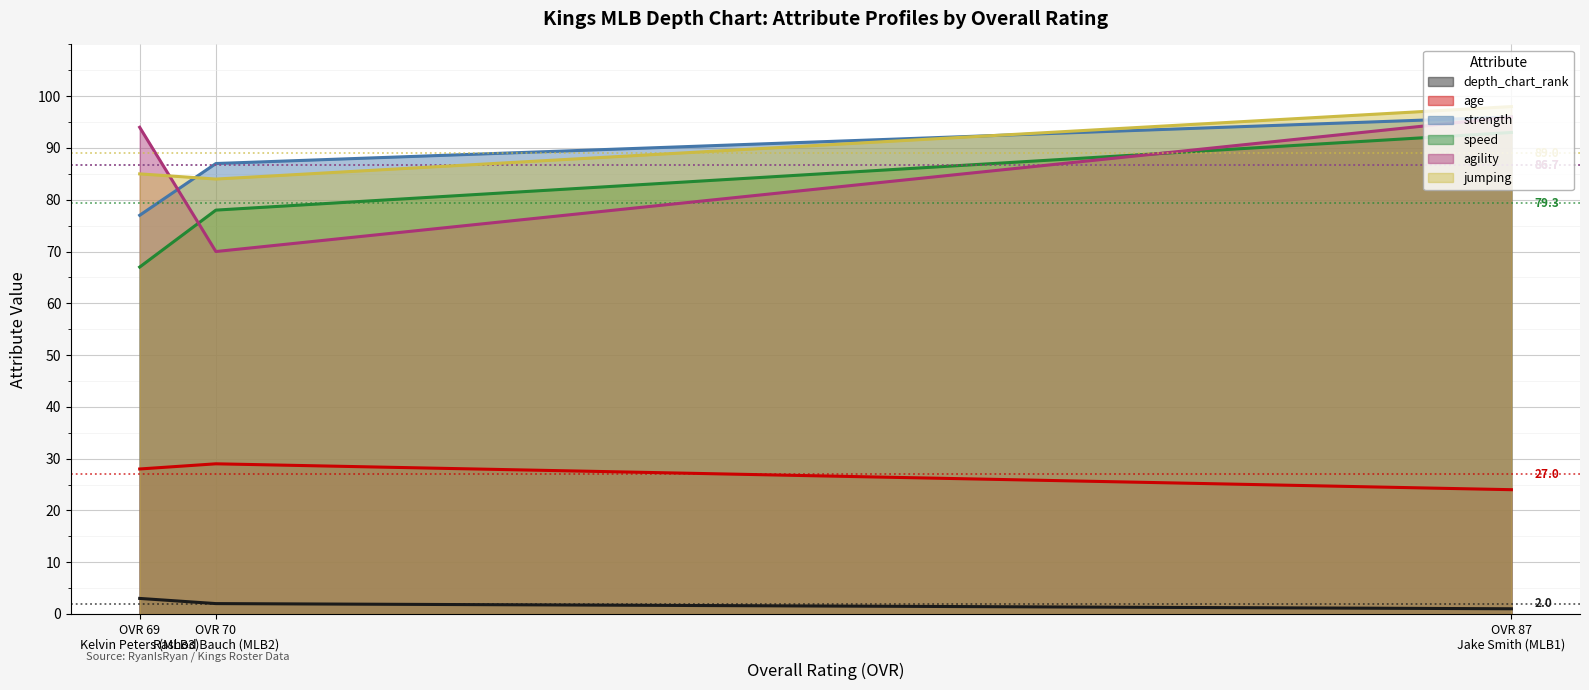

What is the highest value of the age series?

29